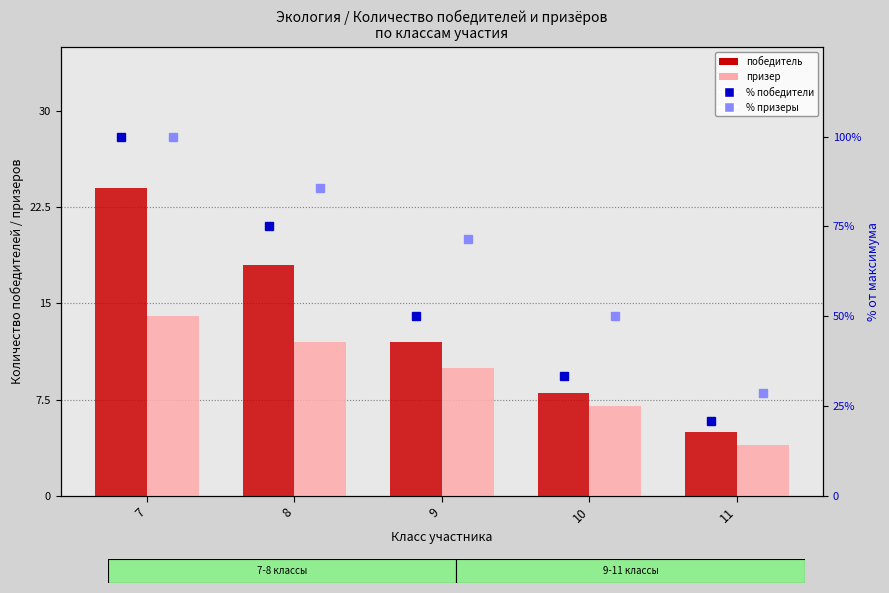

At how many categories does at least one series exceed 84?

2